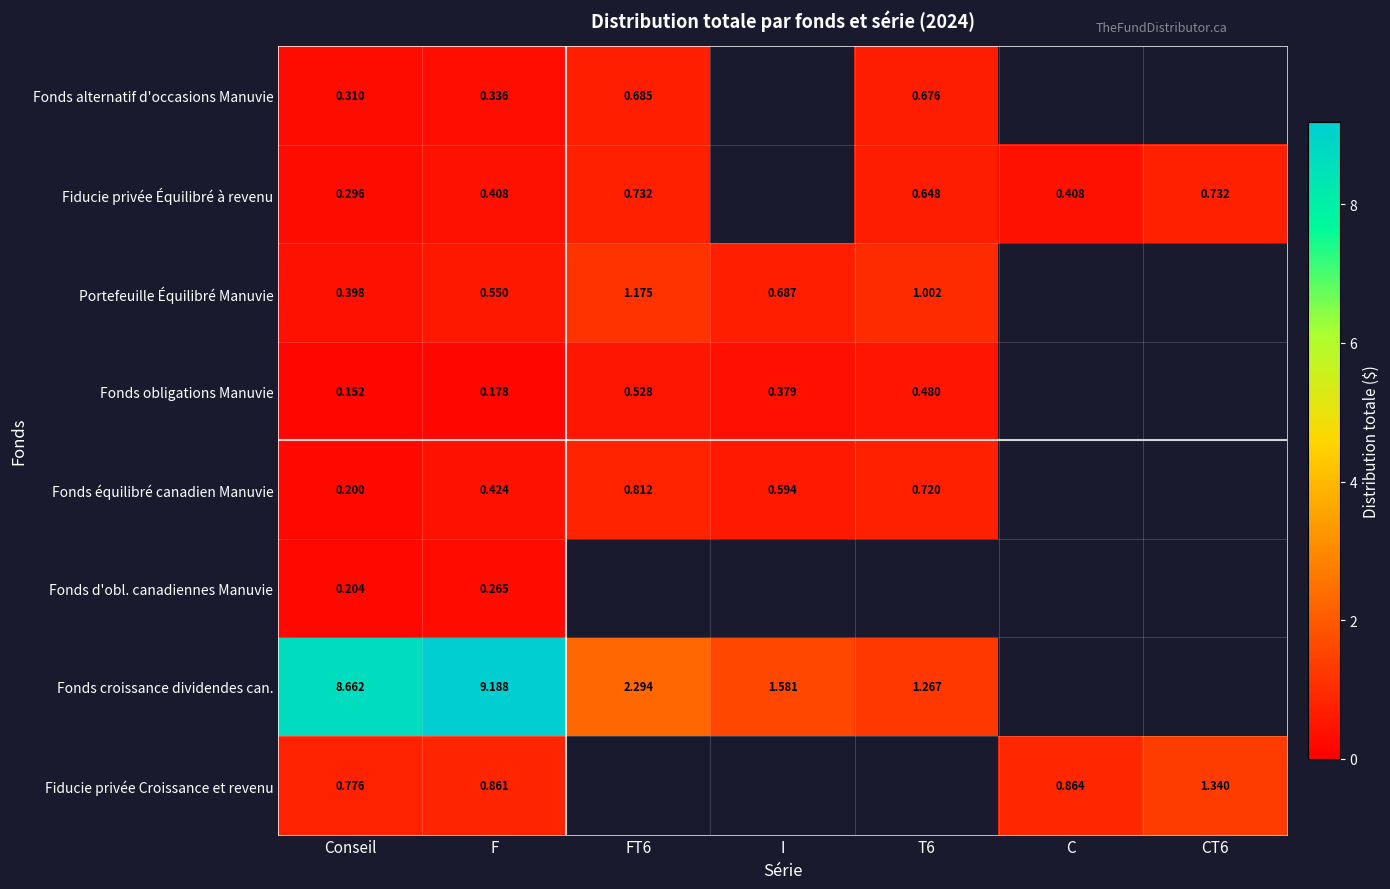

Rank the series at Conseil from highest to lowest value.

Fonds croissance dividendes can., Fiducie privée Croissance et revenu, Portefeuille Équilibré Manuvie, Fonds alternatif d'occasions Manuvie, Fiducie privée Équilibré à revenu, Fonds d'obl. canadiennes Manuvie, Fonds équilibré canadien Manuvie, Fonds obligations Manuvie